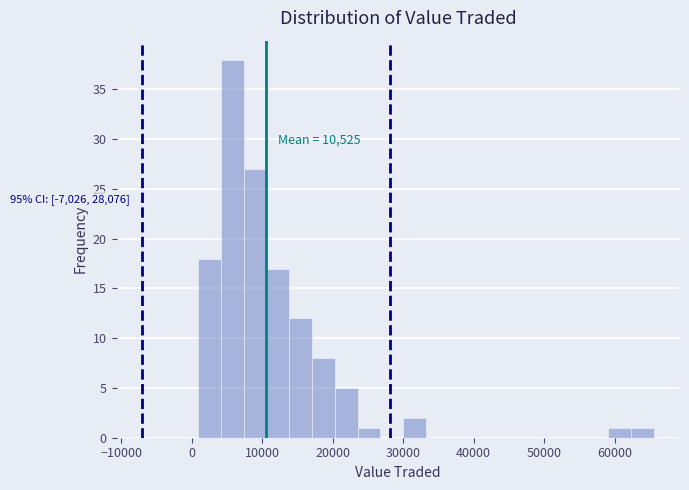

Around what value on the x-axis is the tallest bar? Give the approximate position of its centre, as read against the axis.

6000